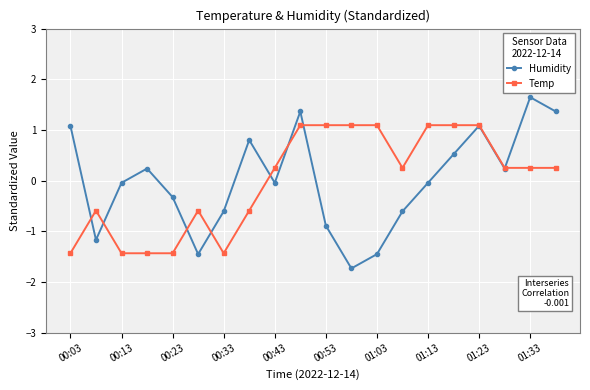

What is the highest value of the Humidity series?

1.6